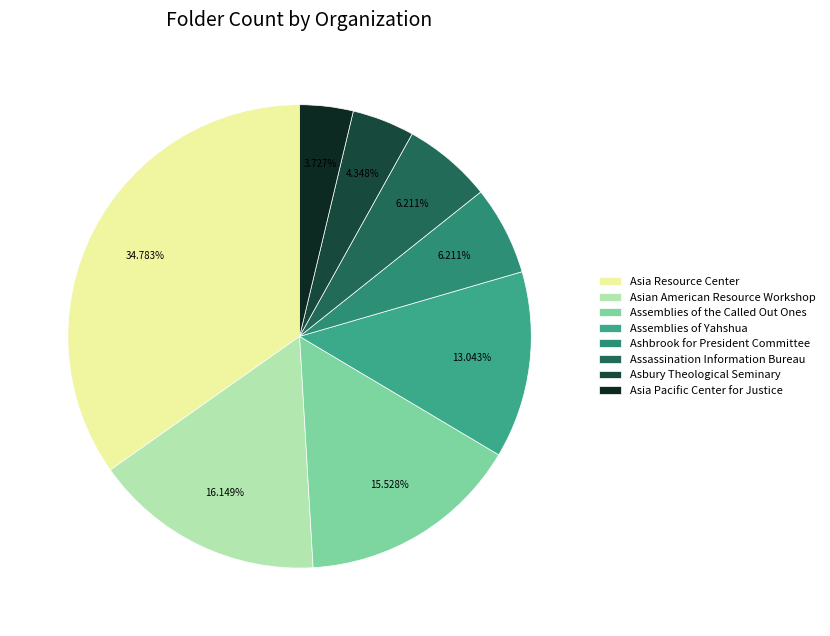

Count the number of slices in the pie.

8